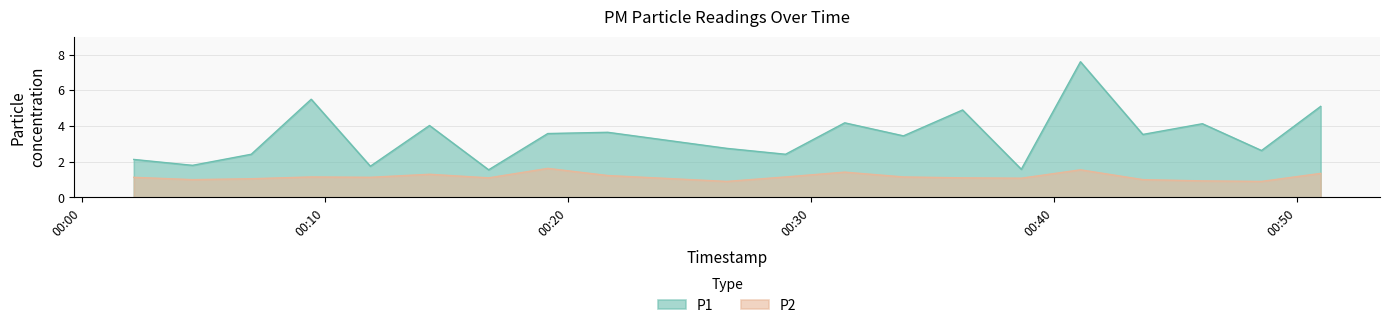

Where is the first local minimum for P2?

2024-02-23T00:04:34